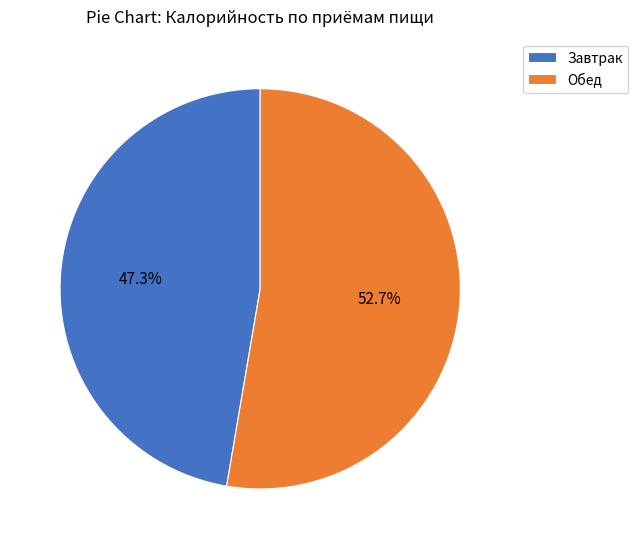

The Обед slice represents 53% of the pie. True or false?

True